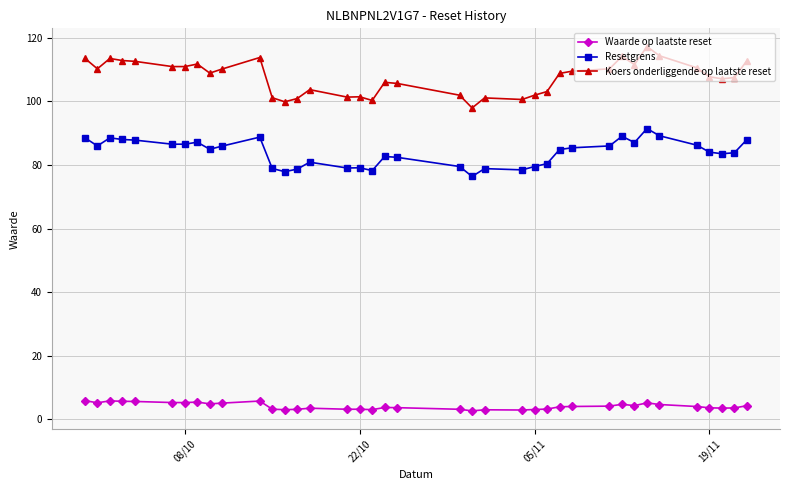

Rank the series by their maximum value, from lowest to highest.

Waarde op laatste reset, Resetgrens, Koers onderliggende op laatste reset